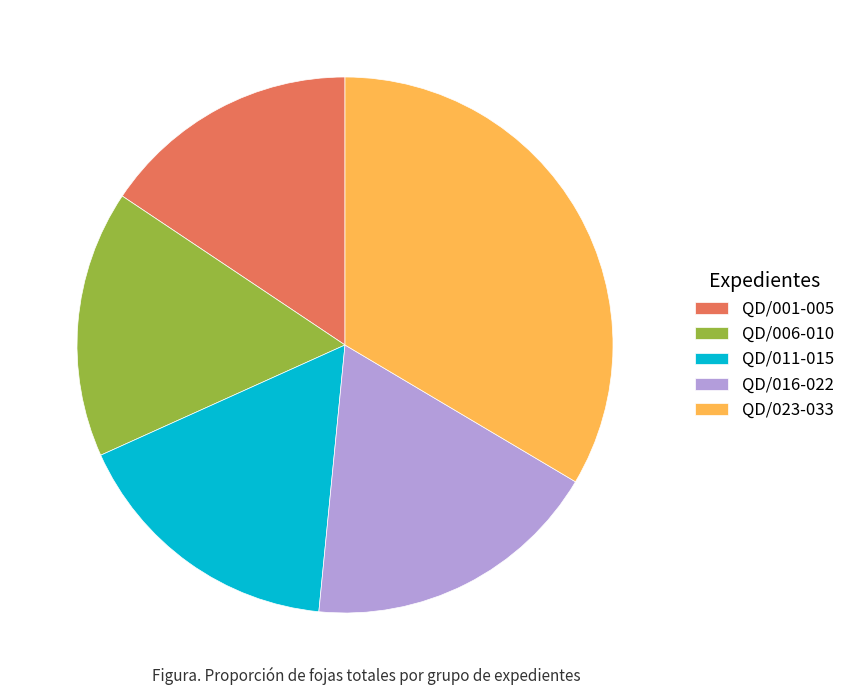

Is the sum of QD/016-022 and QD/001-005 greater than half?

No